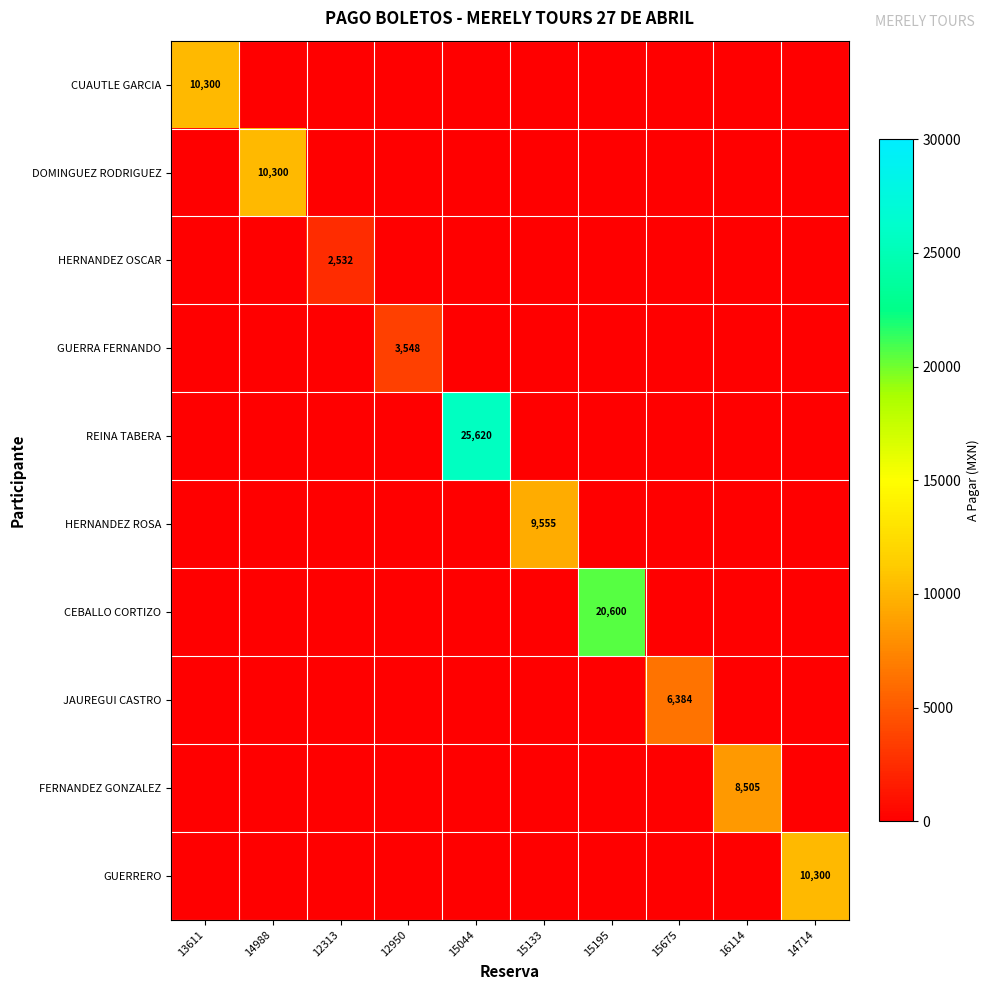

Where is REINA TABERA nearest to the value 12810?

13611